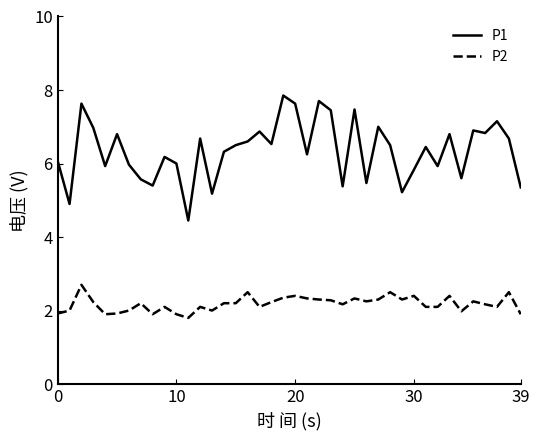

Which series has the largest total across all categories?

P1